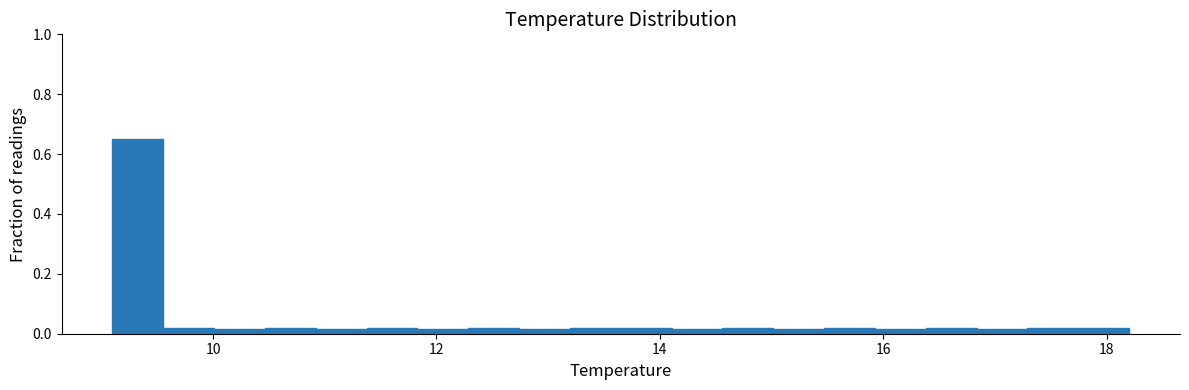

Around what value on the x-axis is the tallest bar? Give the approximate position of its centre, as read against the axis.

9.4